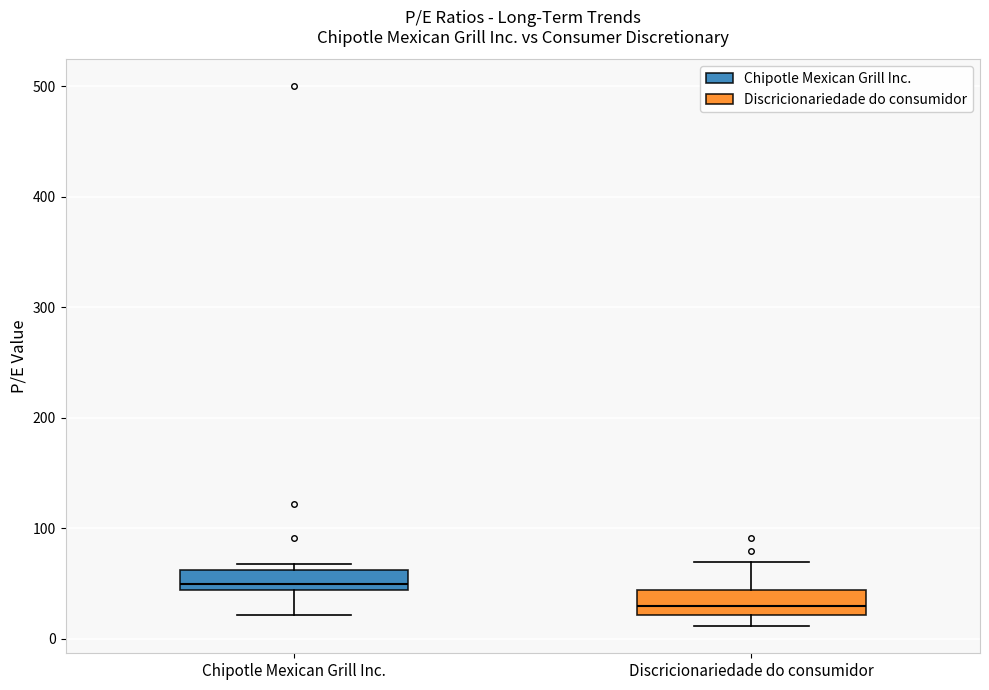

Which box has the highest median line?

Chipotle Mexican Grill Inc.